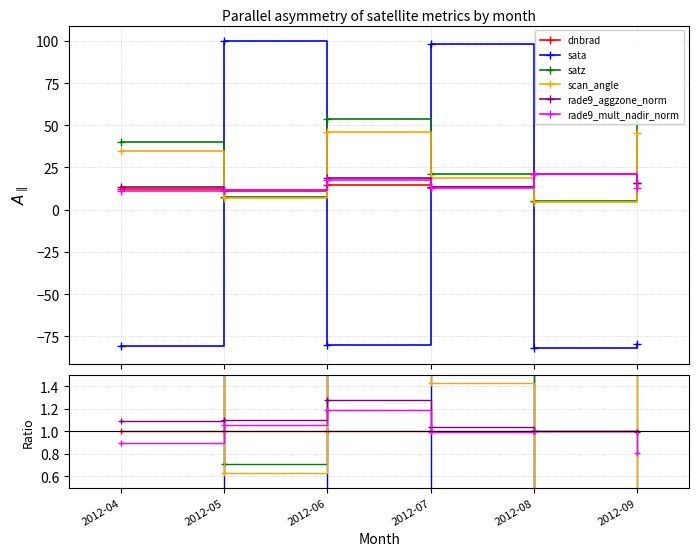

True or false: satz has a value of 1.0 at 2012-05.

False